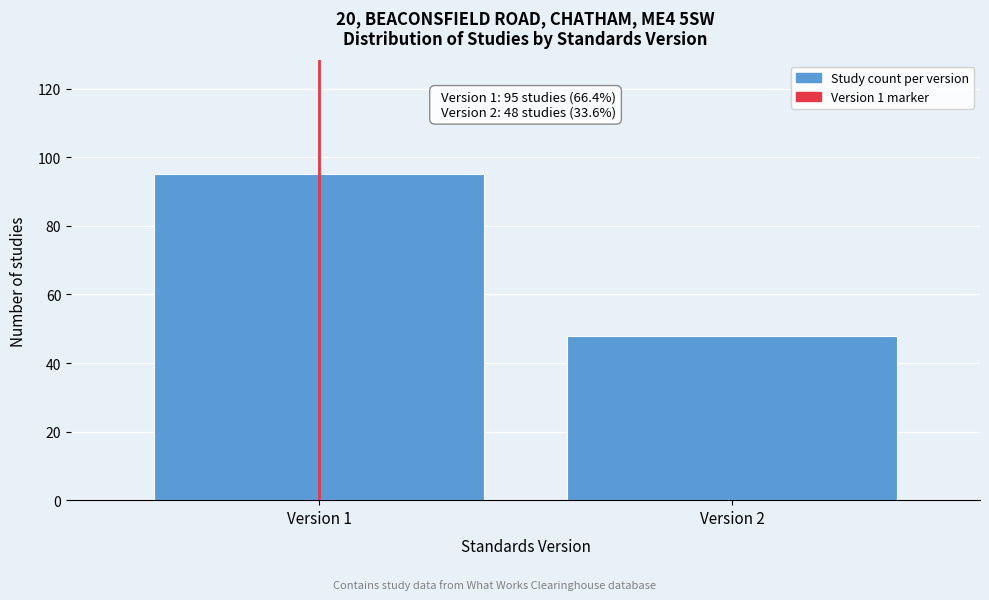

Reading left to right, extract all data points from this chart.

Version 1=95	Version 2=48